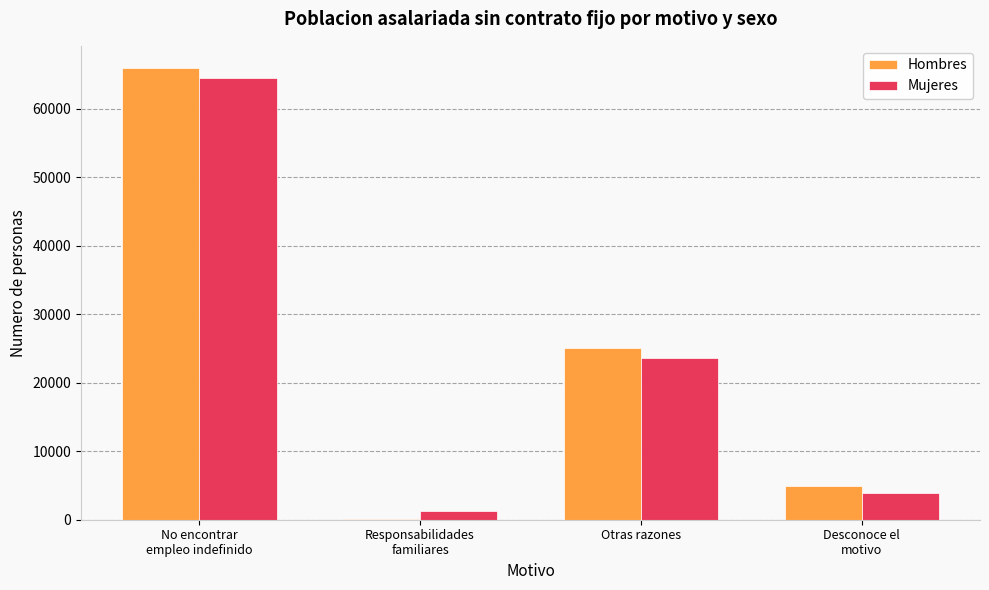

Reading left to right, extract all data points from this chart.

Hombres: 65872	98	25099	4953
Mujeres: 64454	1298	23655	3870